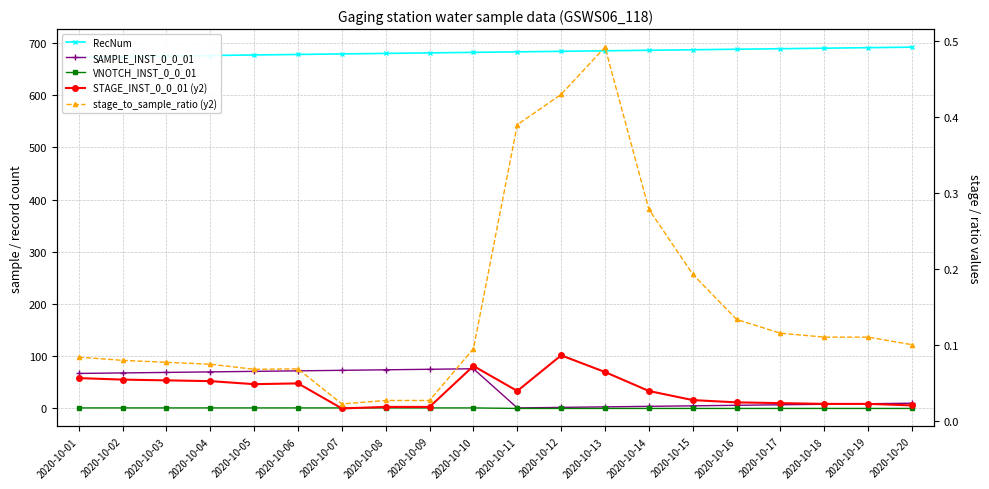

Where is VNOTCH_INST_0_0_01 nearest to the value 0?

2020-10-11